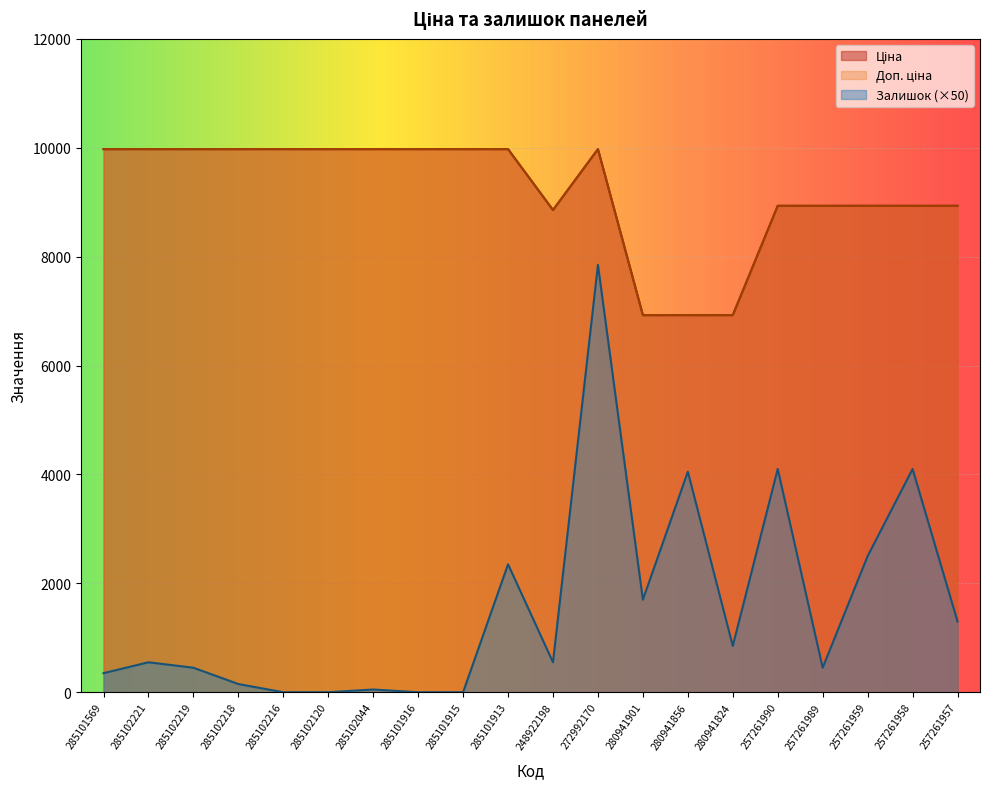

What are all the series names shown in the legend?

Ціна, Доп. ціна, Залишок